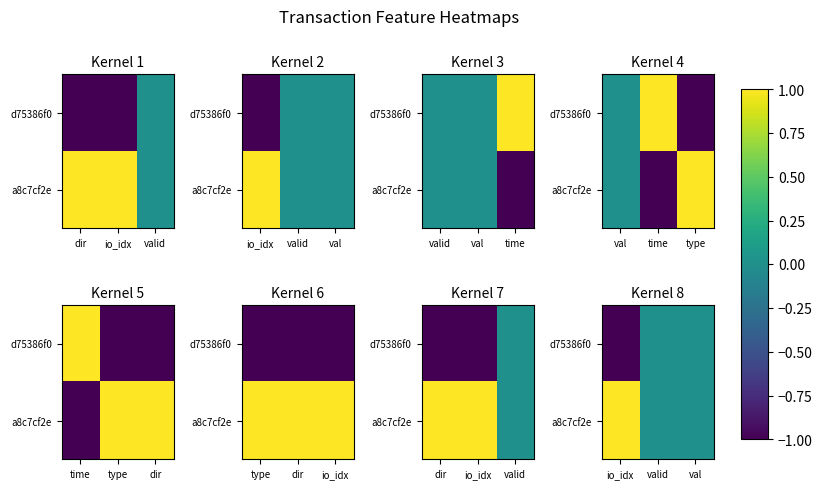

At how many categories does at least one series exceed 0?

1